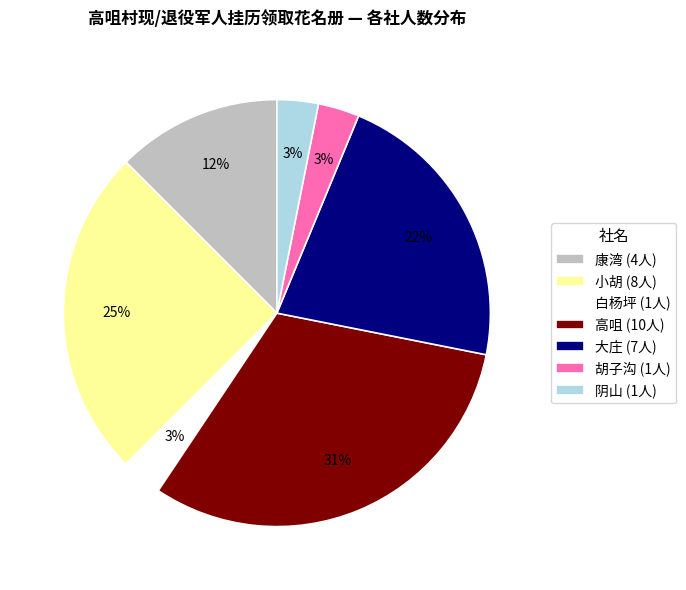

Which slice is the largest?

高咀